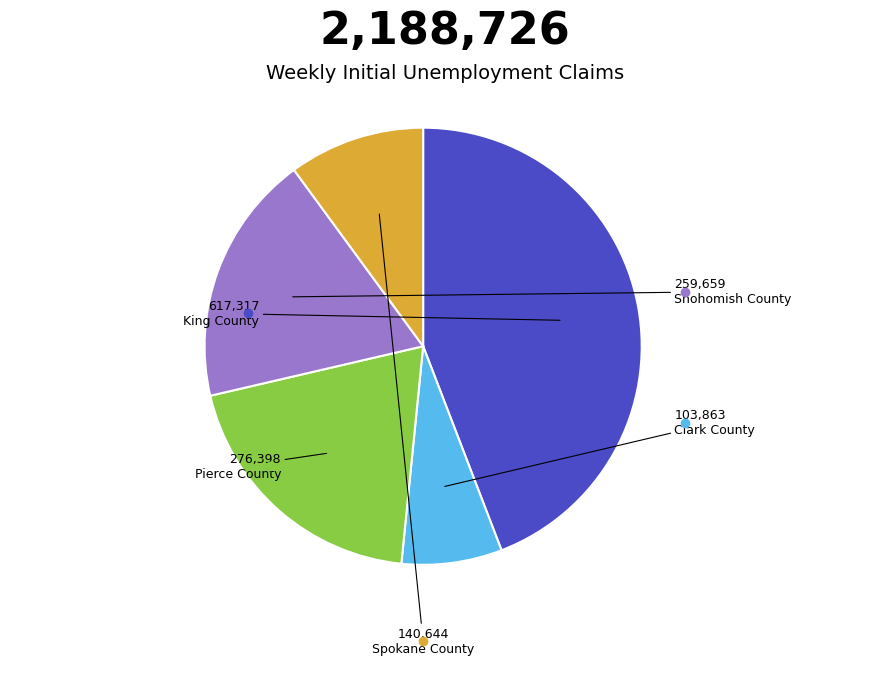

Does any single category account for the majority?

No